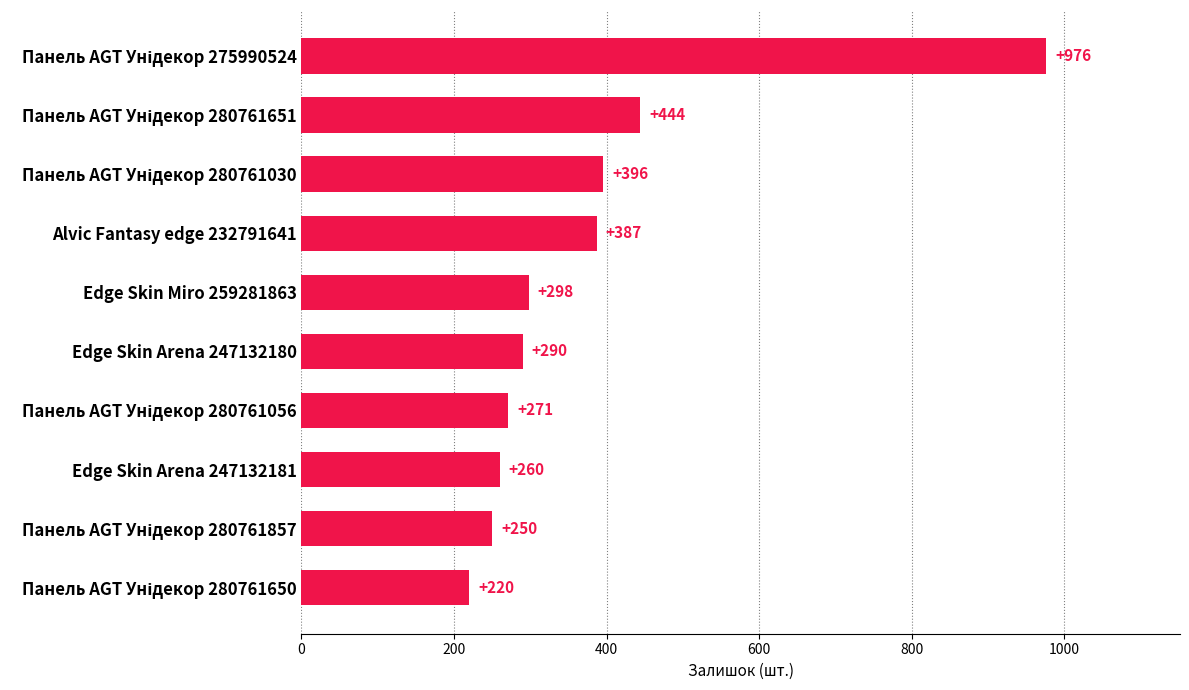

What is the sum of all values?

3792